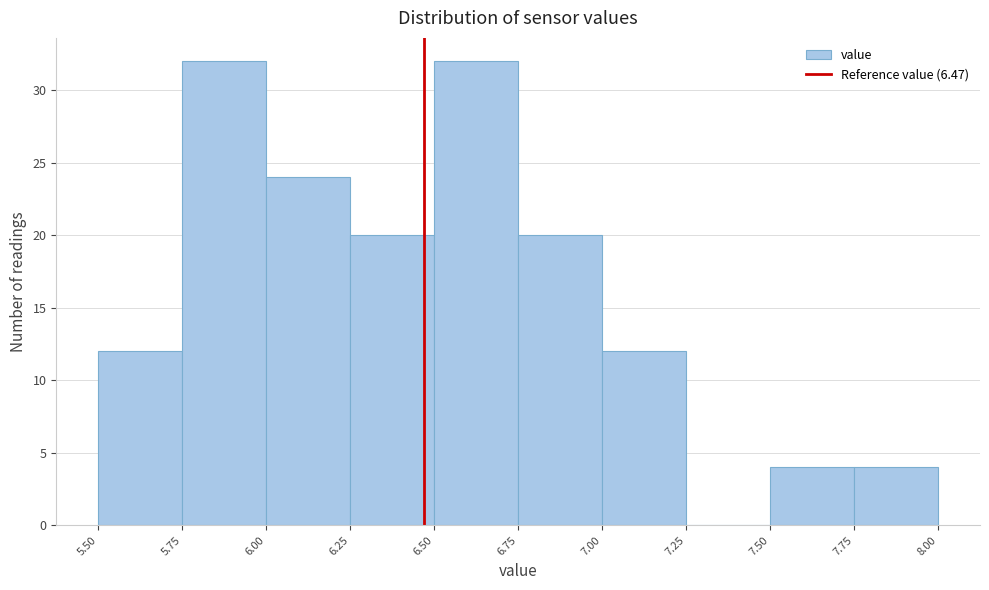

Reading left to right, list every bar in this chart as the range it spans on the x-axis followed by its height. The values are not printed on the chart, so give them approximately, as read against the axis.

5.50 to 5.75: 12
5.75 to 6.00: 32
6.00 to 6.25: 24
6.25 to 6.50: 20
6.50 to 6.75: 32
6.75 to 7.00: 20
7.00 to 7.25: 12
7.25 to 7.50: 0
7.50 to 7.75: 4
7.75 to 8.00: 4